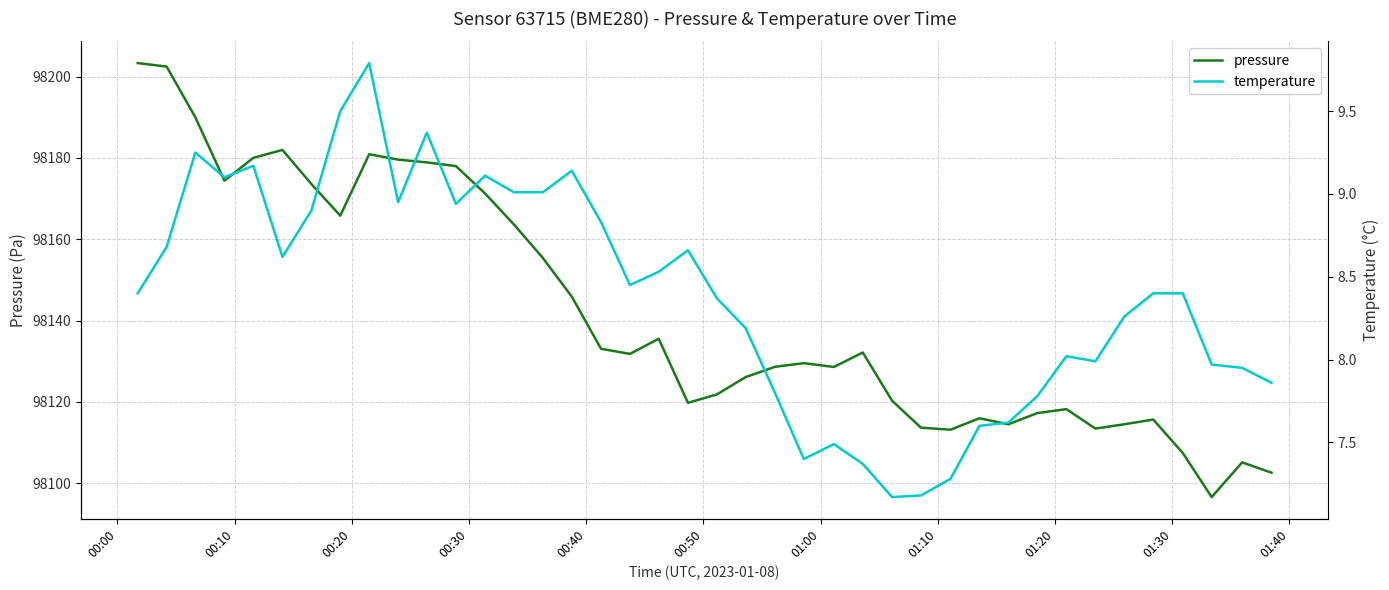

List the series in order of their peak value, lowest first.

temperature, pressure